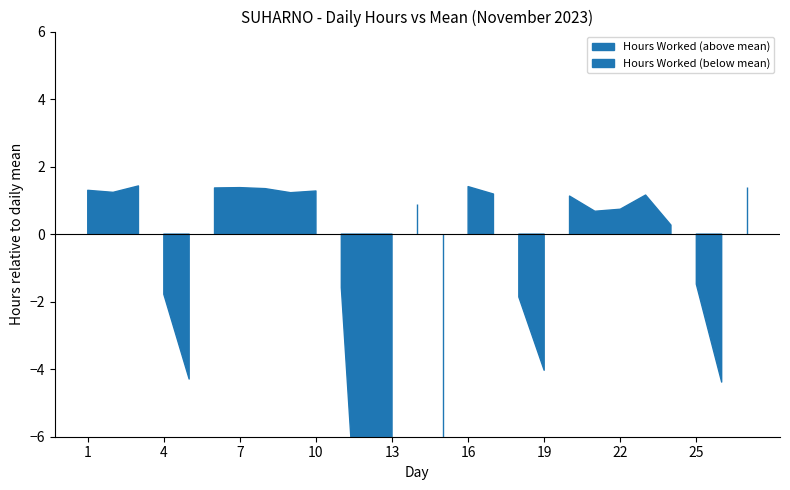

Does the chart have visible grid lines?

No